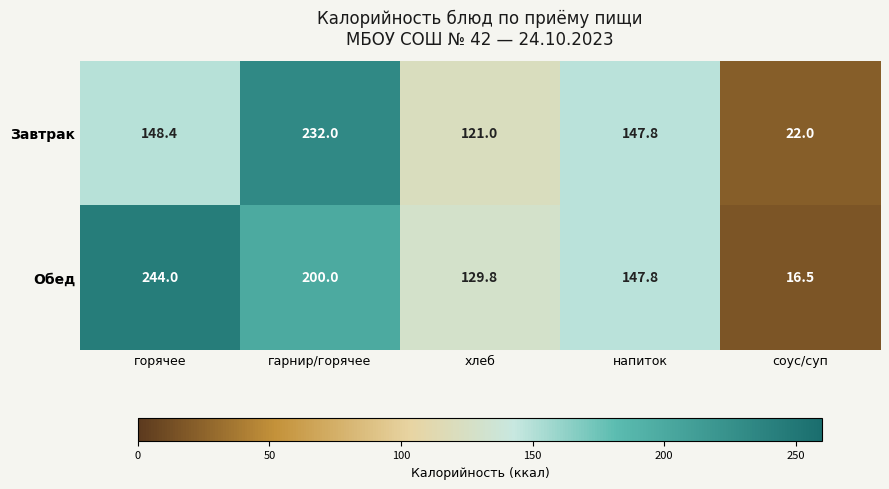

Where does the Завтрак series first go above 147?

горячее